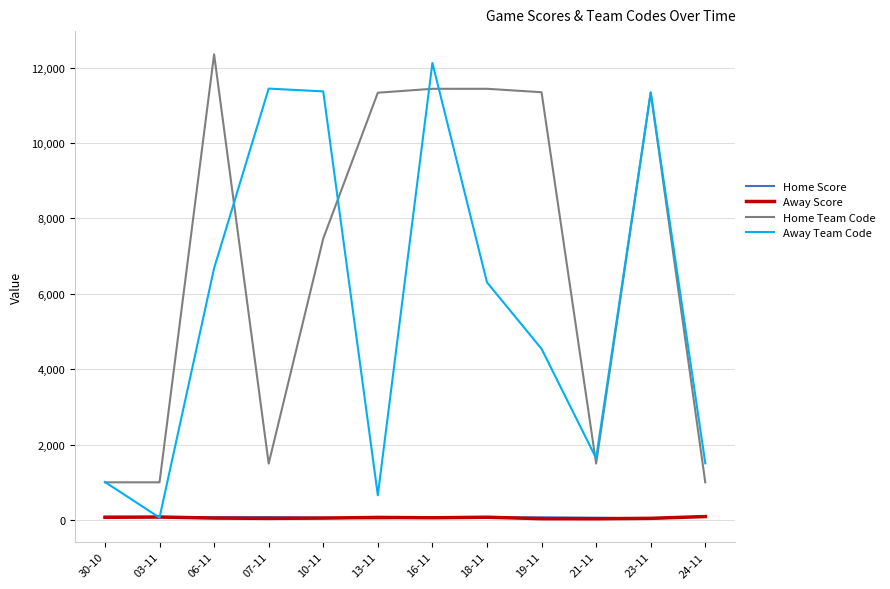

What is the sum of all Away Team Code values?

68658